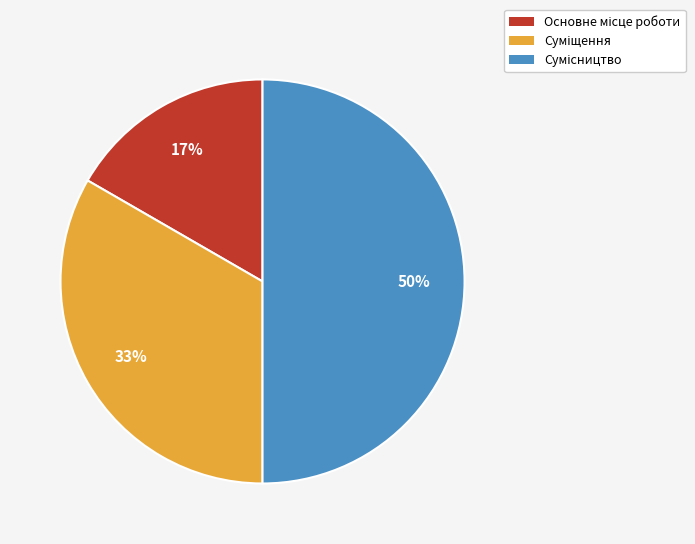

To the nearest percent, what is the average slice percentage?

33%